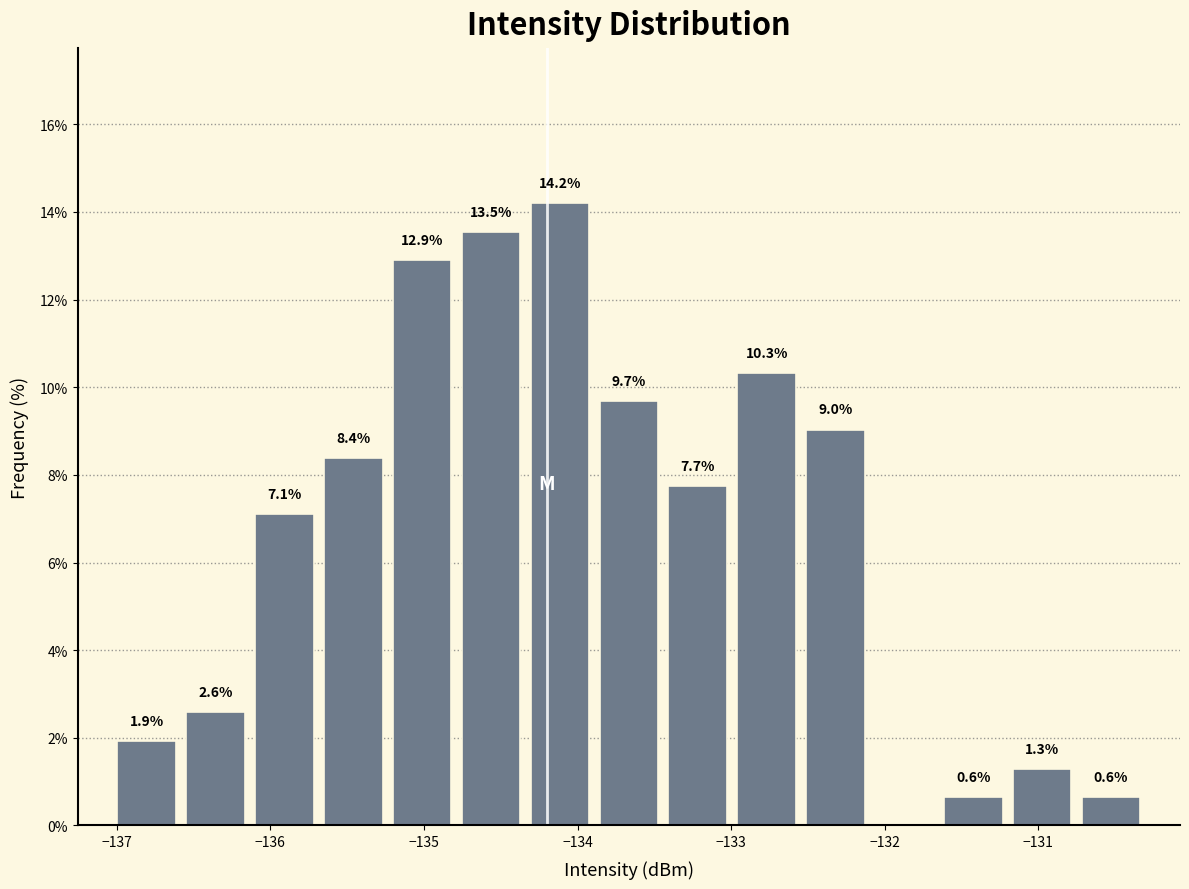

Over which range of the x-axis is the bar tallest?

-134.3 to -133.9